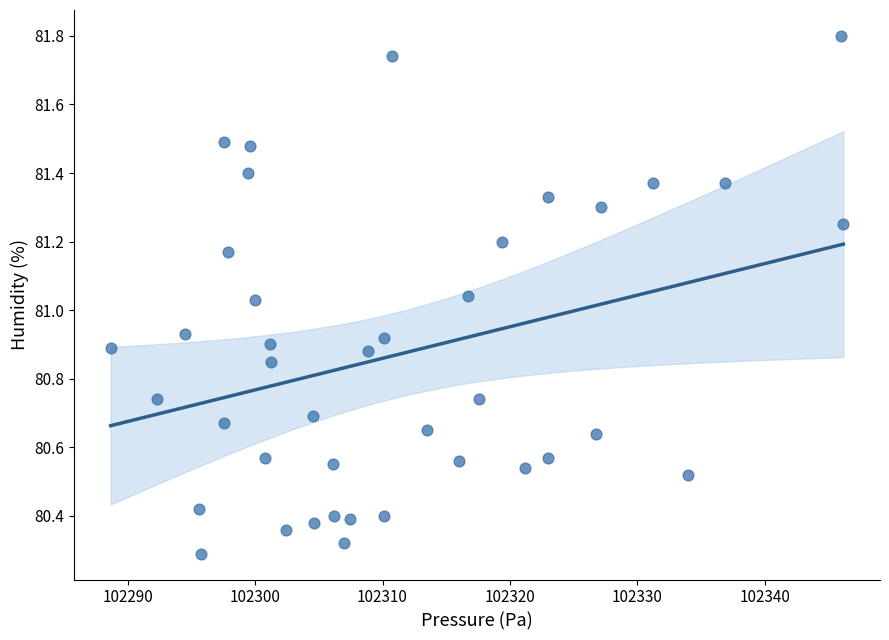

What is the range of X values (max minus min)?

57.5